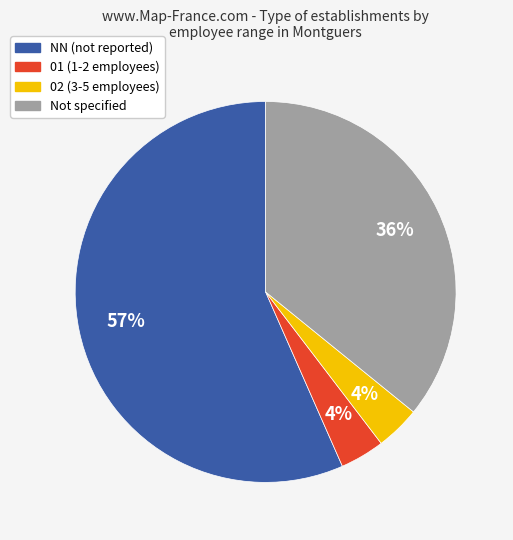

Combined, do Not specified and NN (not reported) account for over 50%?

Yes